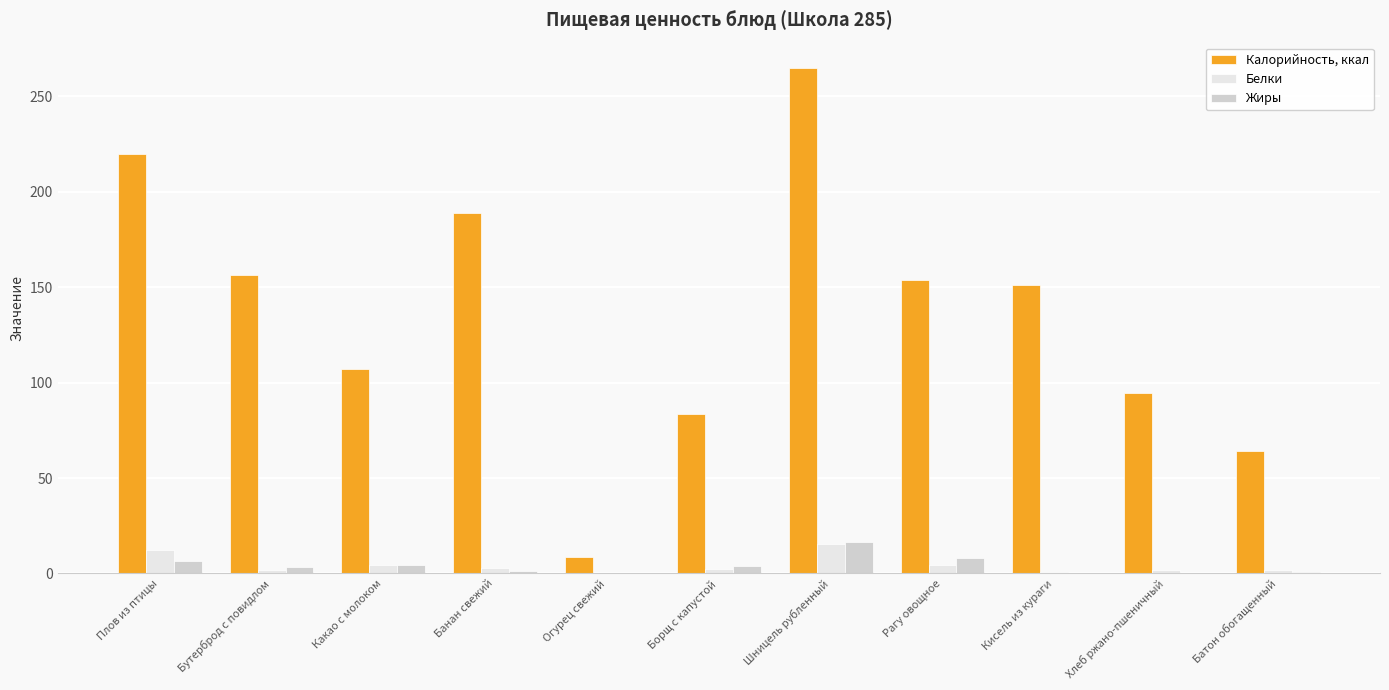

What is the sum of all Белки values?

48.2